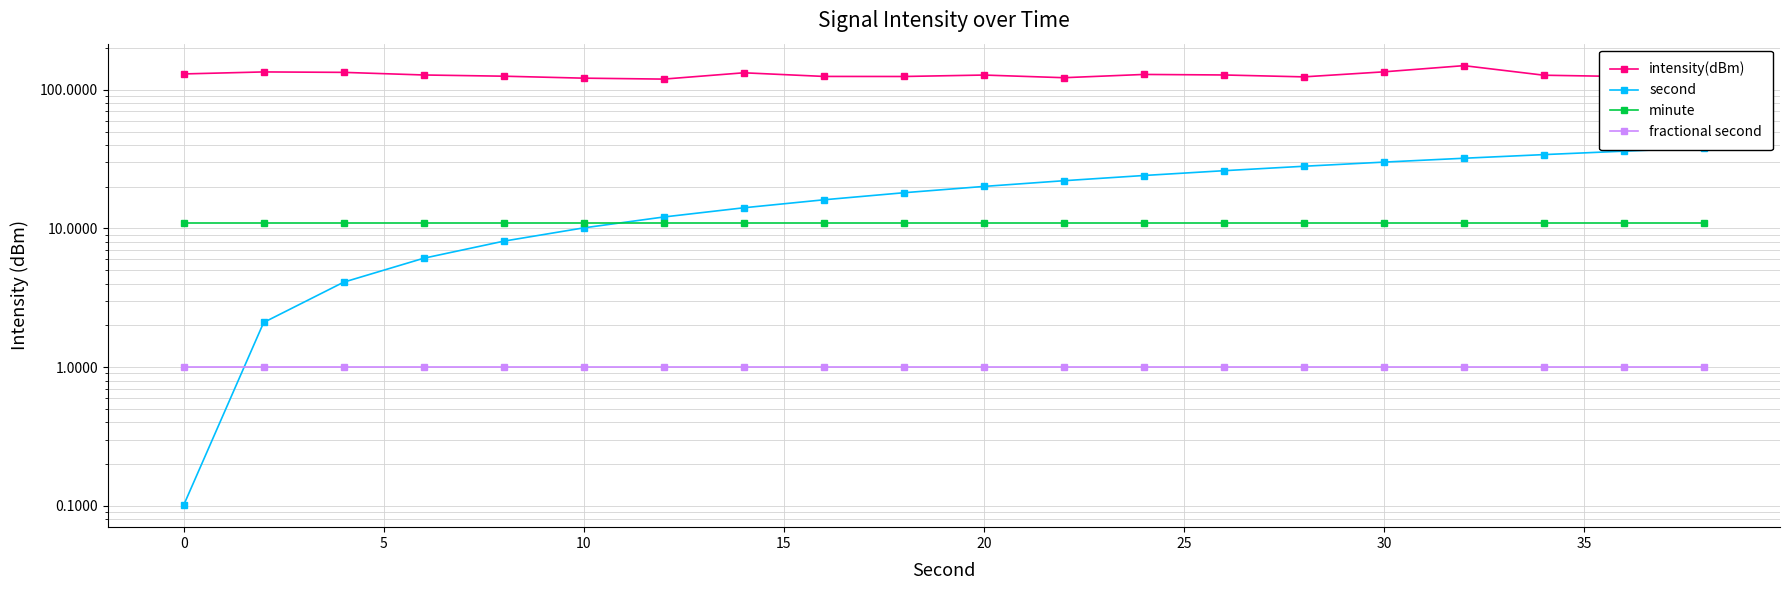

Reading left to right, extract all data points from this chart.

intensity(dBm): 130.2	134.6	133.6	127.9	125.4	121.3	119.5	132.7	124.9	124.8	127.8	122.3	129.1	127.9	124.0	134.8	149.4	127.4	124.7	126.0
second: 0.1	2.1	4.1	6.1	8.1	10.1	12.1	14.1	16.1	18.1	20.1	22.1	24.1	26.1	28.1	30.1	32.1	34.1	36.1	38.1
minute: 11.0	11.0	11.0	11.0	11.0	11.0	11.0	11.0	11.0	11.0	11.0	11.0	11.0	11.0	11.0	11.0	11.0	11.0	11.0	11.0
fractional second: 1.0	1.0	1.0	1.0	1.0	1.0	1.0	1.0	1.0	1.0	1.0	1.0	1.0	1.0	1.0	1.0	1.0	1.0	1.0	1.0